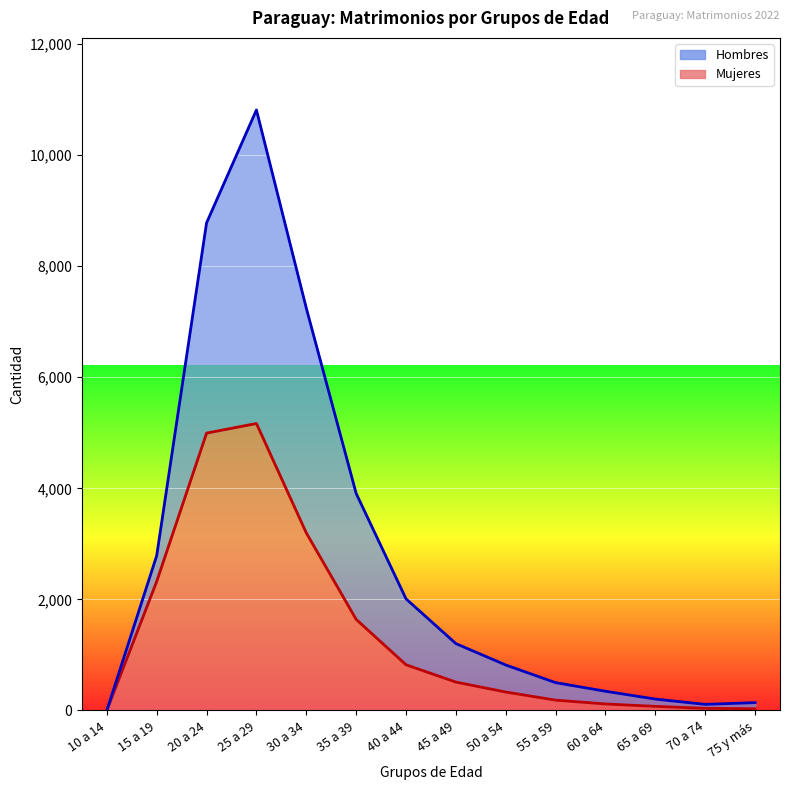

Where is Hombres nearest to the value 5406?

35 a 39